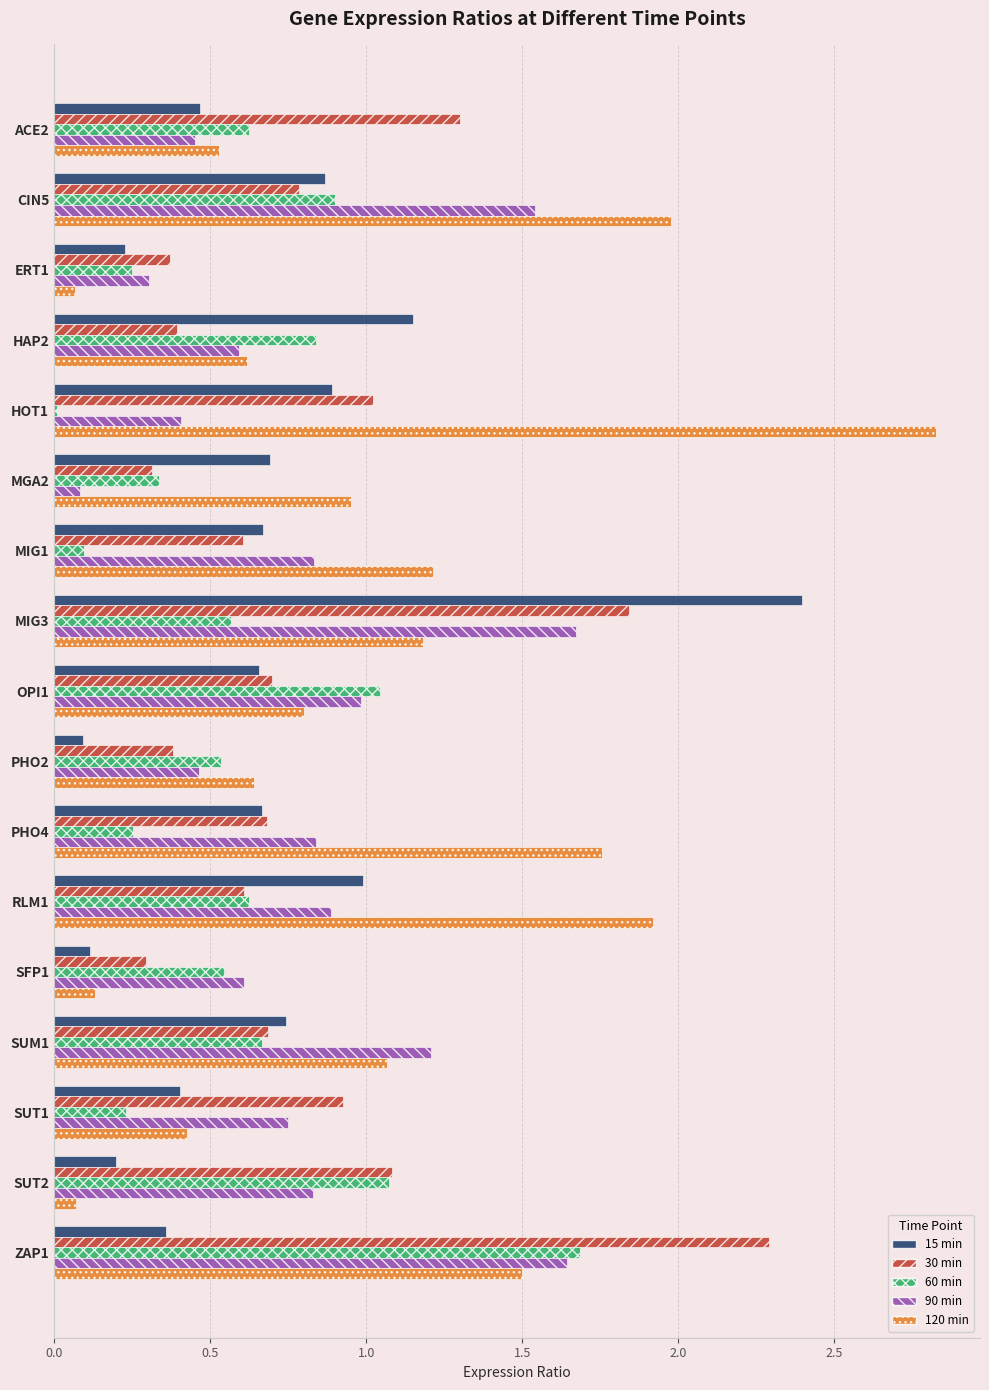

What is the maximum value shown in the chart?

2.8